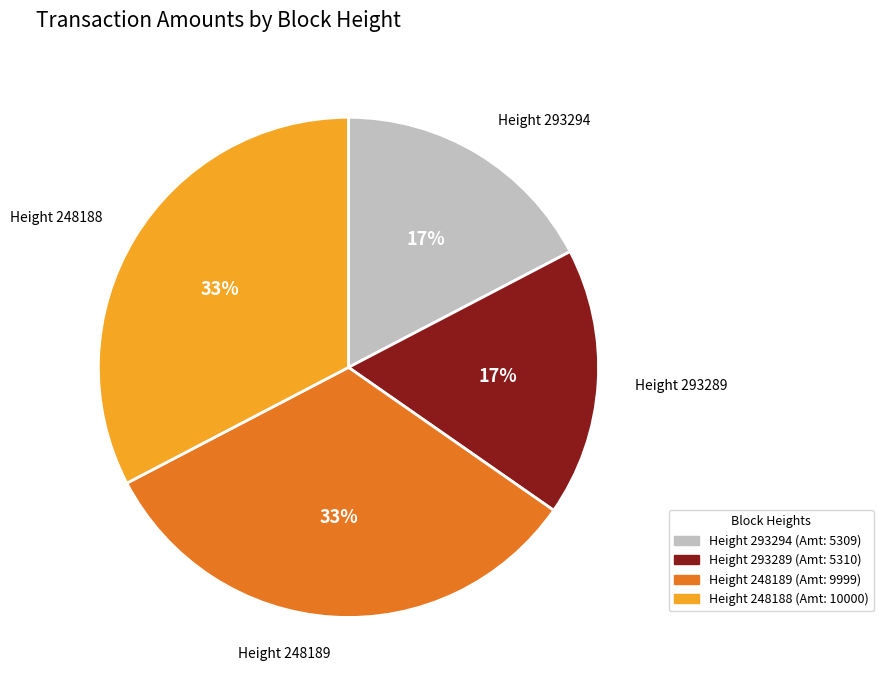

Is it true that Height 248188 is 21% of the pie?

False